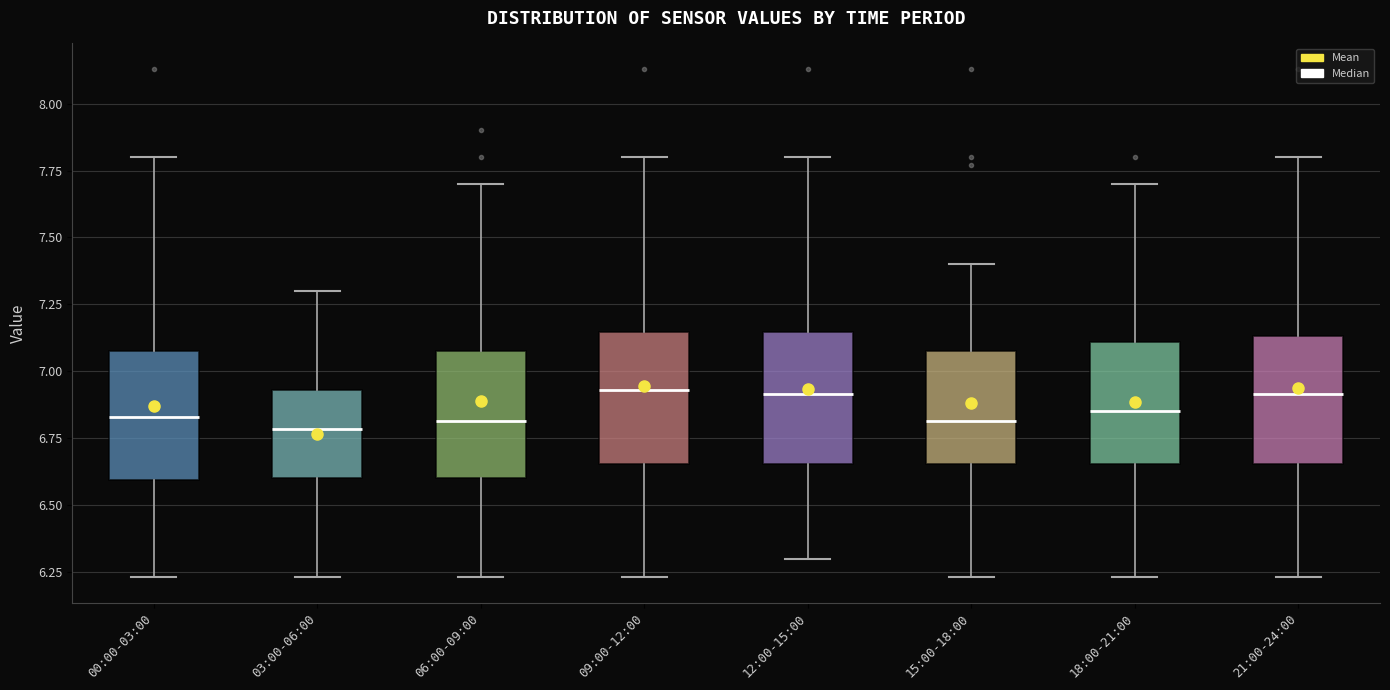

Reading left to right, read every box against the y-axis: the position of its median line, the range the box covers, and the ends of its whiskers. The values are not printed on the chart, so give them approximately, as read against the axis.

00:00-03:00: median 6.85, box 6.60 to 7.10, whiskers 6.25 to 7.80
03:00-06:00: median 6.80, box 6.60 to 6.95, whiskers 6.25 to 7.30
06:00-09:00: median 6.80, box 6.60 to 7.10, whiskers 6.25 to 7.70
09:00-12:00: median 6.95, box 6.65 to 7.15, whiskers 6.25 to 7.80
12:00-15:00: median 6.90, box 6.65 to 7.15, whiskers 6.30 to 7.80
15:00-18:00: median 6.80, box 6.65 to 7.10, whiskers 6.25 to 7.40
18:00-21:00: median 6.85, box 6.65 to 7.10, whiskers 6.25 to 7.70
21:00-24:00: median 6.90, box 6.65 to 7.15, whiskers 6.25 to 7.80